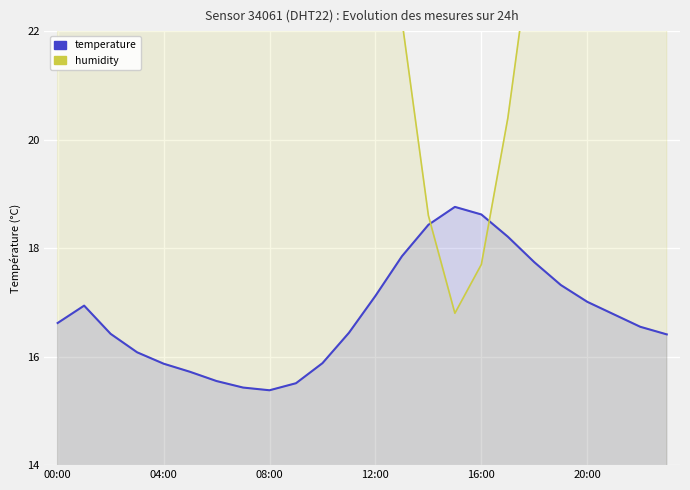

Between 6 and 12, which series saw the biggest shift?

humidity